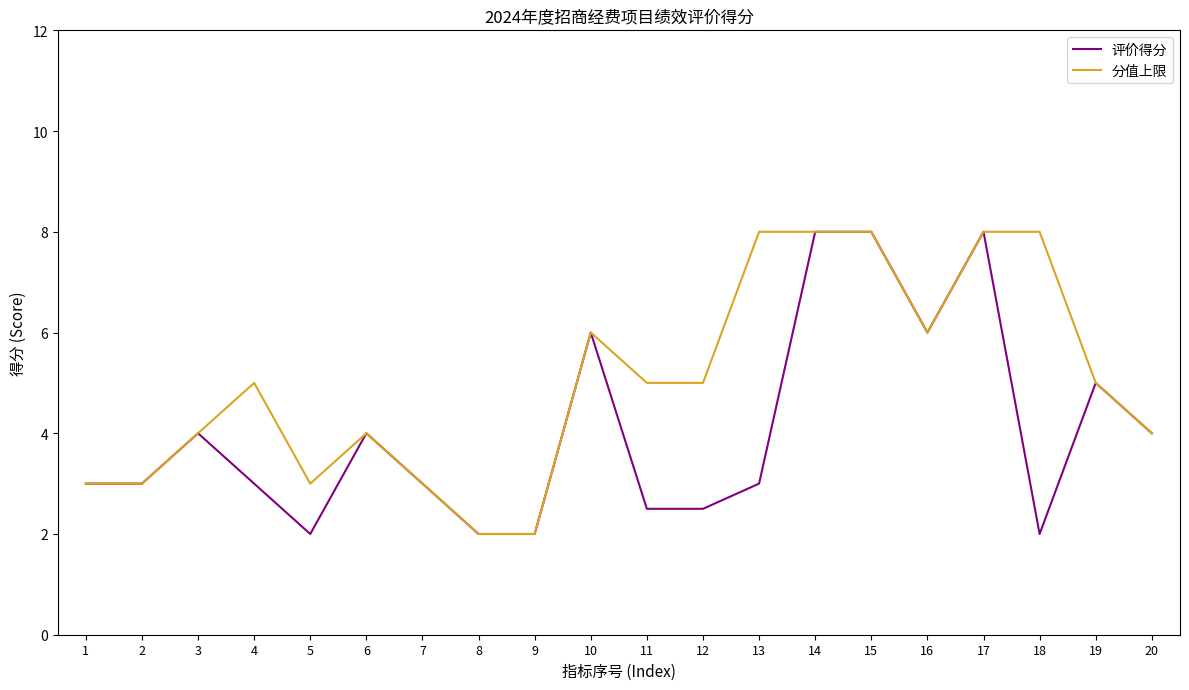

What is the maximum value shown in the chart?

8.0